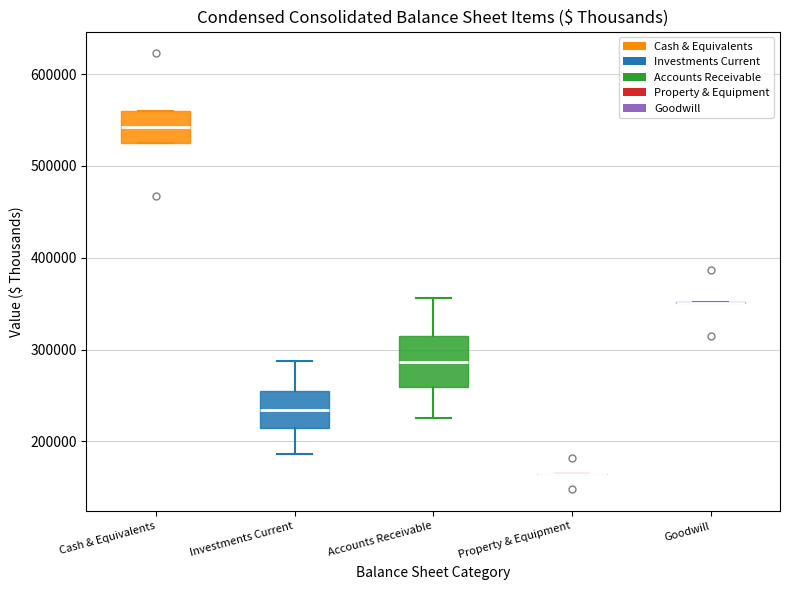

Reading left to right, read every box against the y-axis: the position of its median line, the range the box covers, and the ends of its whiskers. The values are not printed on the chart, so give them approximately, as read against the axis.

Cash & Equivalents: median 540000, box 520000 to 560000, whiskers 520000 to 560000
Investments Current: median 230000, box 210000 to 250000, whiskers 190000 to 290000
Accounts Receivable: median 290000, box 260000 to 310000, whiskers 230000 to 360000
Property & Equipment: box collapsed to a line at 160000, whiskers 160000 to 160000
Goodwill: box collapsed to a line at 350000, whiskers 350000 to 350000